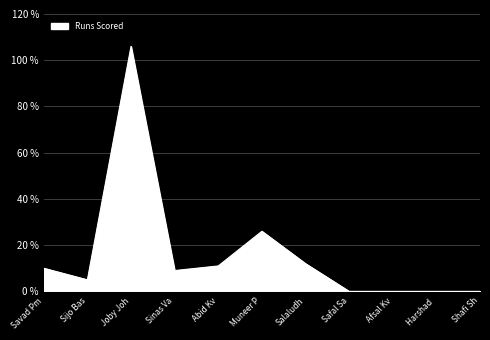

What is the average value?

16